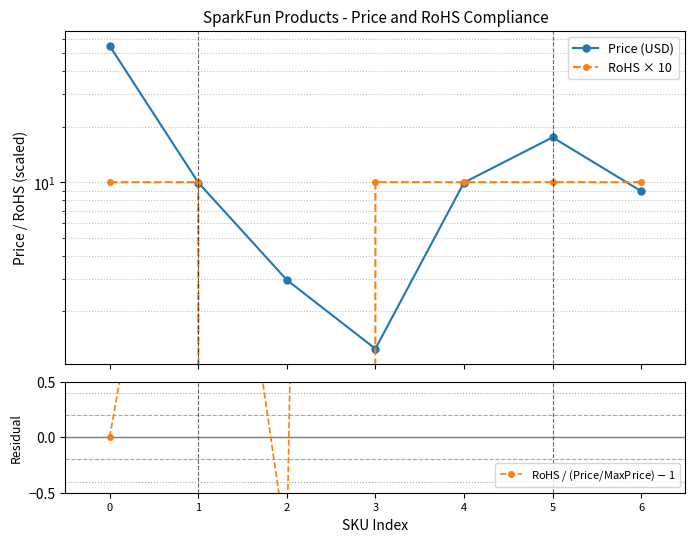

What is the smallest value displayed?

-1.0